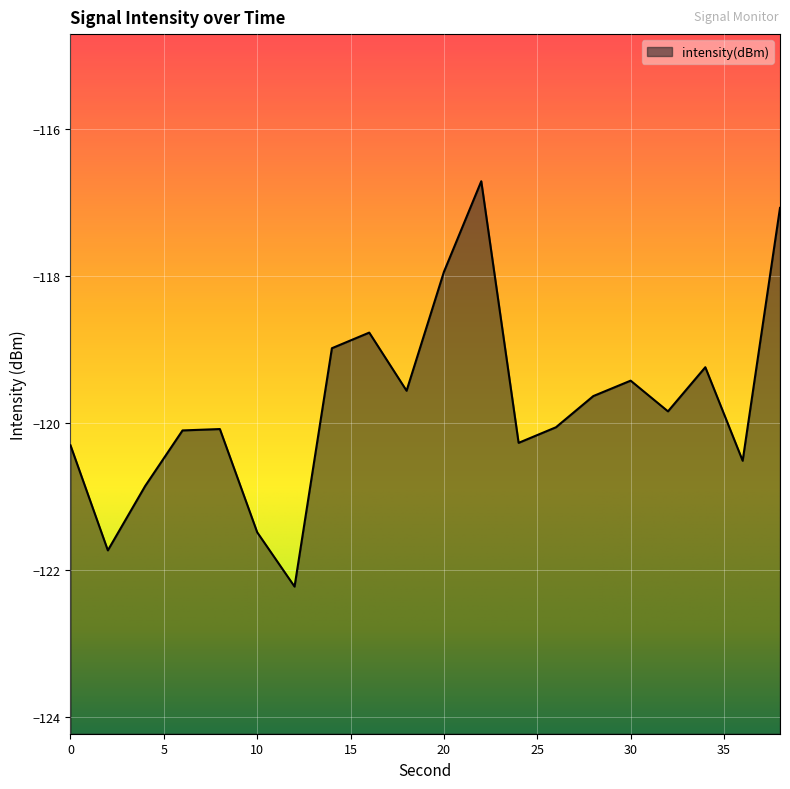

List the labels in order of value, smallest first.

12, 2, 10, 4, 36, 0, 24, 6, 8, 26, 32, 28, 18, 30, 34, 14, 16, 20, 38, 22